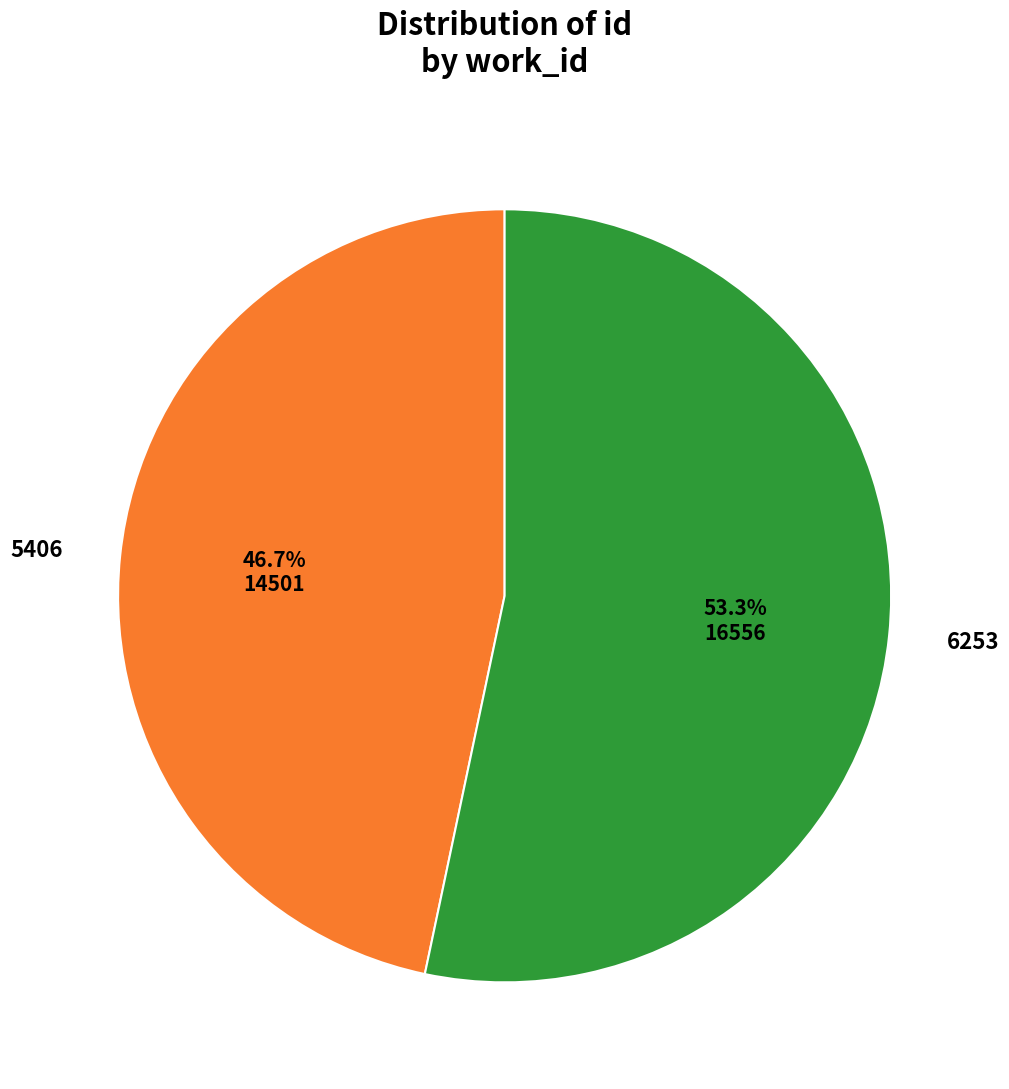

Does 5406 account for over 50% of the chart?

No